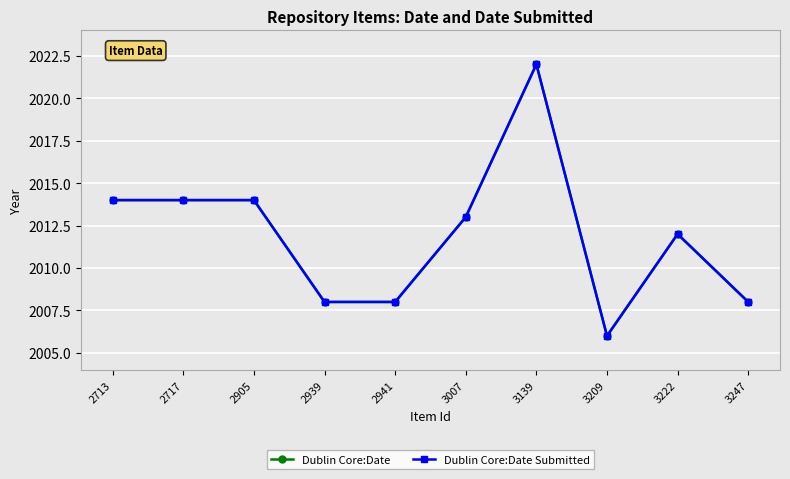

How many interior local valleys does the Dublin Core:Date series have?

1